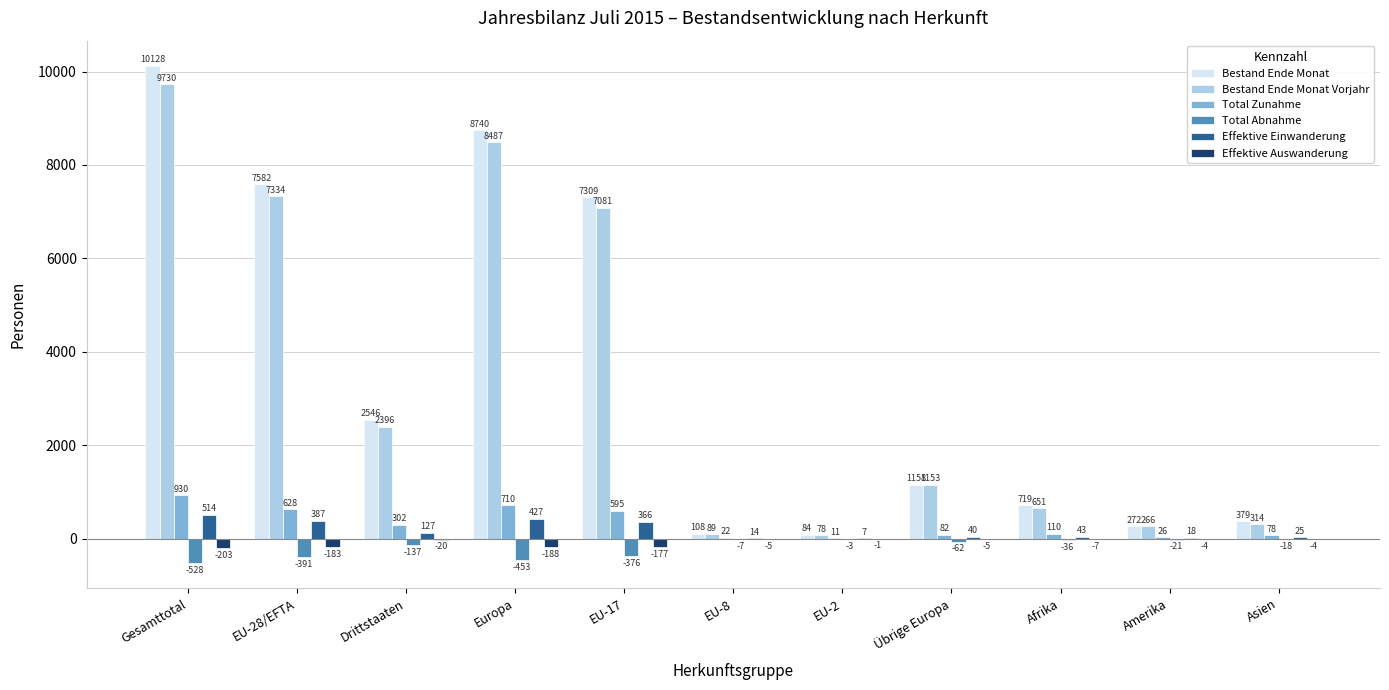

What is the approximate value of Effektive Auswanderung at Gesamttotal?

-203